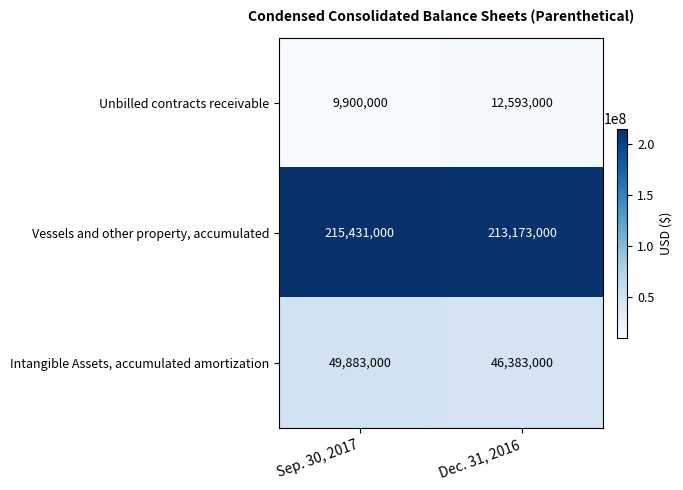

How many data points in Intangible Assets, accumulated amortization are less than 49883000?

1